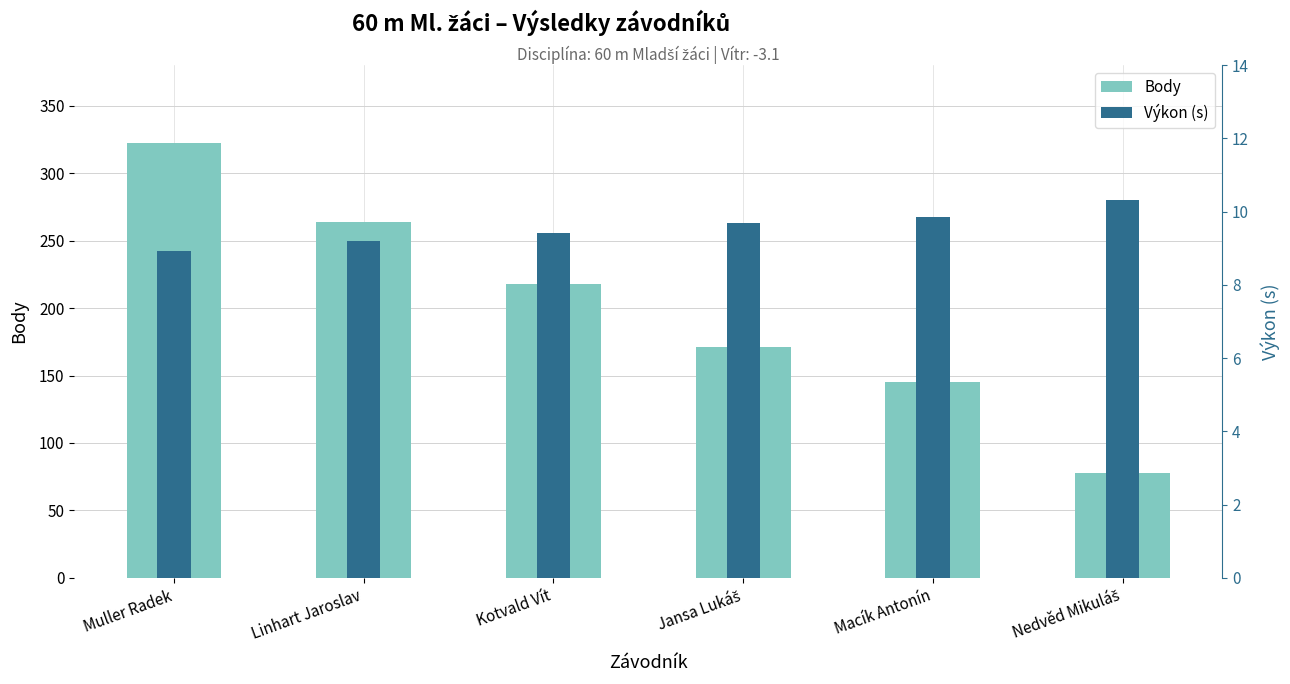

What is the value of the Výkon (s) bar at the 4th from the left?

9.7